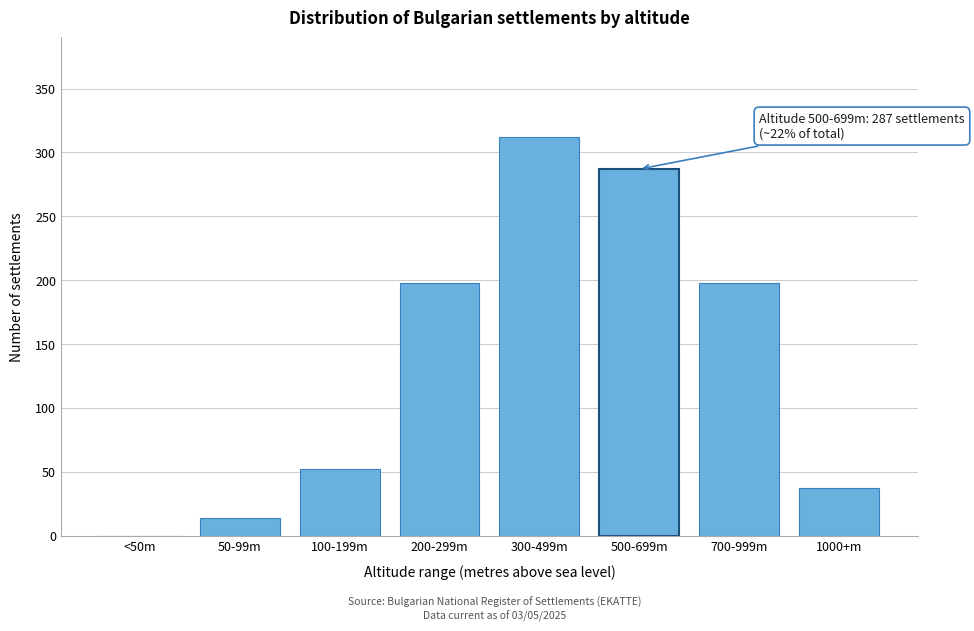

Reading left to right, what are all the values shown in this chart?

<50m=0	50-99m=14	100-199m=52	200-299m=198	300-499m=312	500-699m=287	700-999m=198	1000+m=37